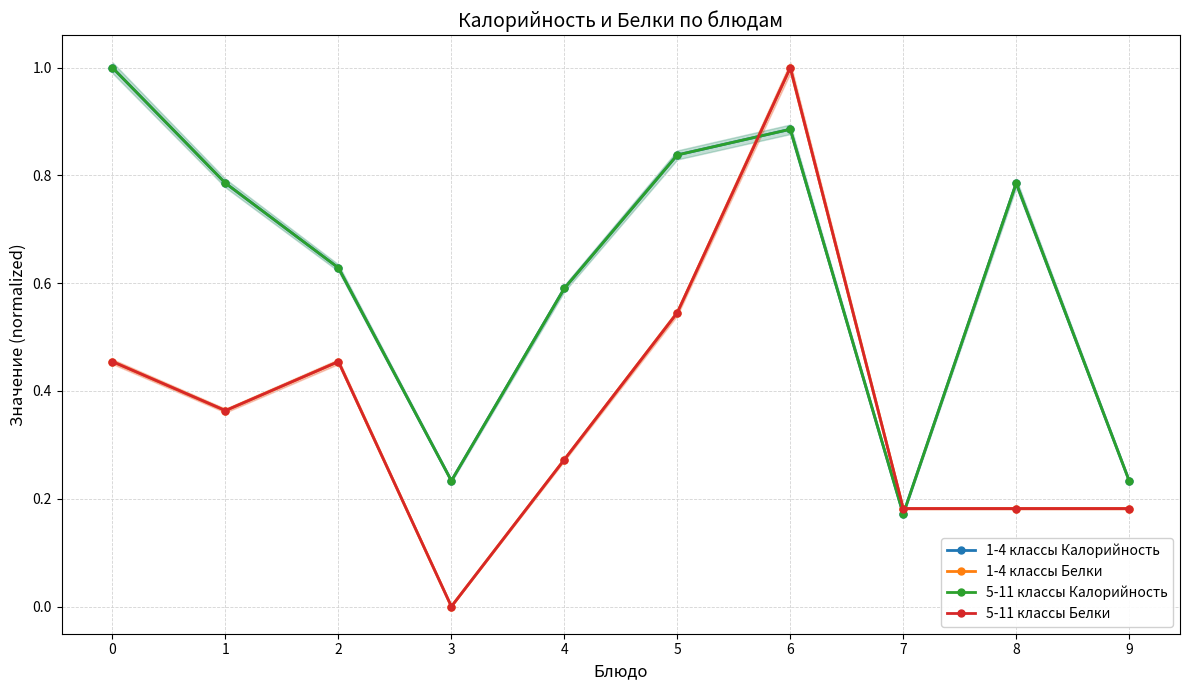

Which series has the widest spread of values?

1-4 классы Белки